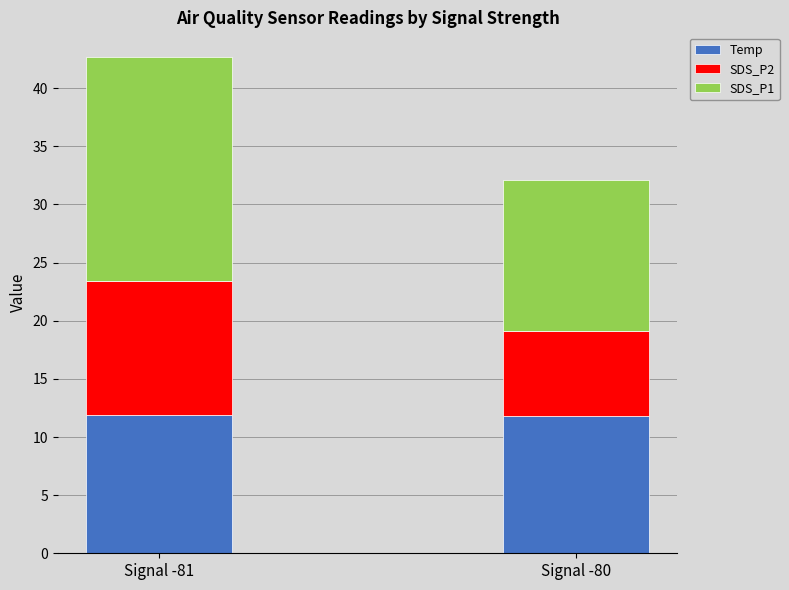

The Temp series shows 20.6 at Signal -80. True or false?

False